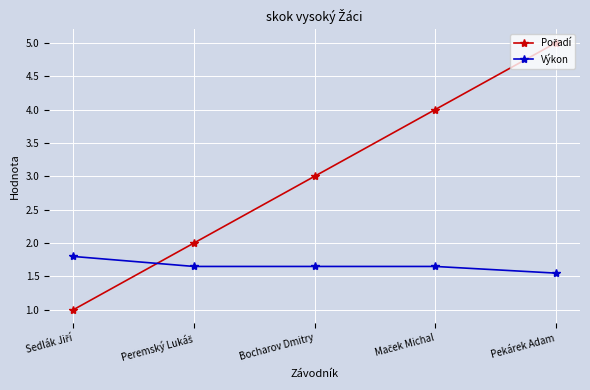

At which category is the sum across all series the highest?

Pekárek Adam